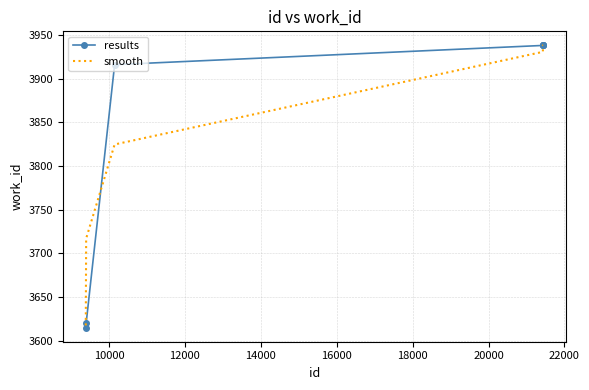

Reading left to right, list all the values displayed in this chart.

results: 3615.0	3620.0	3916.0	3938.0	3938.0	3938.0	3938.0
smooth: 3617.5	3717.0	3824.7	3930.7	3938.0	3938.0	3938.0